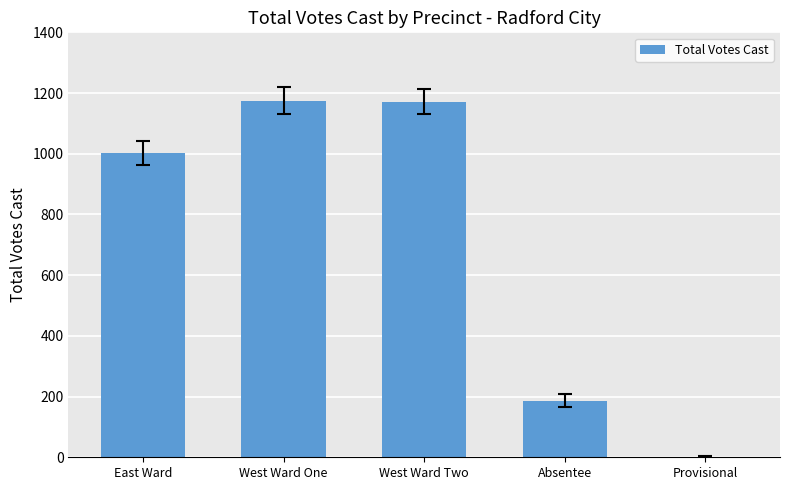

What is the approximate value at West Ward One?

1175